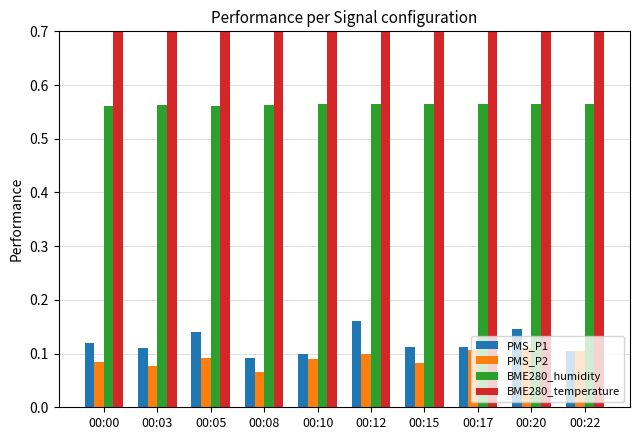

Reading left to right, extract all data points from this chart.

PMS_P1: 0.1	0.1	0.1	0.1	0.1	0.2	0.1	0.1	0.1	0.1
PMS_P2: 0.1	0.1	0.1	0.1	0.1	0.1	0.1	0.1	0.1	0.1
BME280_humidity: 0.6	0.6	0.6	0.6	0.6	0.6	0.6	0.6	0.6	0.6
BME280_temperature: 1.2	1.2	1.2	1.2	1.2	1.2	1.2	1.2	1.2	1.2